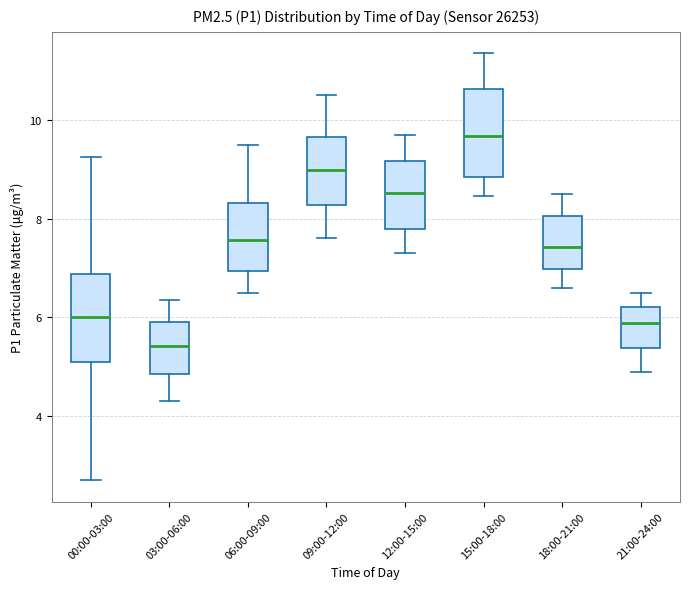

Where does the upper whisker of the box for 09:00-12:00 end on the y-axis? The values are not printed on the chart, so give them approximately, as read against the axis.

10.6